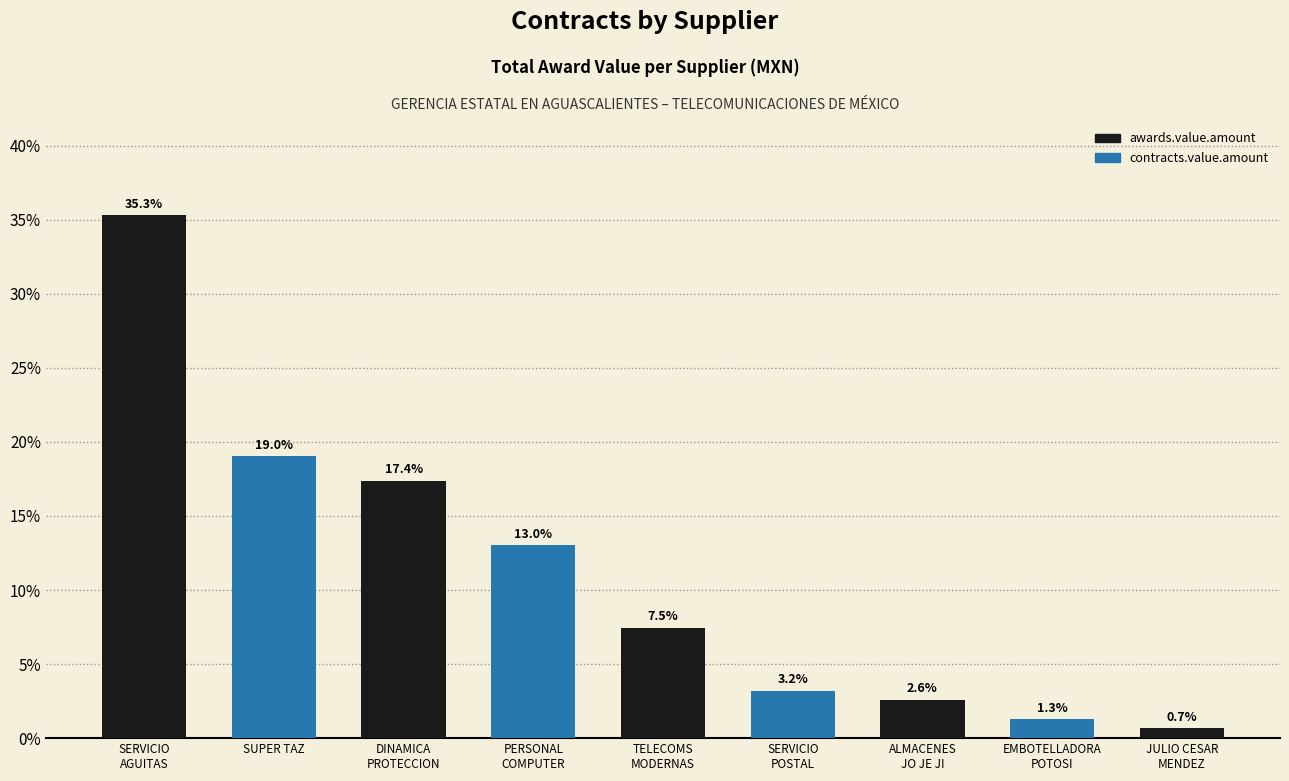

Rank the categories by value from highest to lowest.

SERVICIO
AGUITAS, SUPER TAZ, DINAMICA
PROTECCION, PERSONAL
COMPUTER, TELECOMS
MODERNAS, SERVICIO
POSTAL, ALMACENES
JO JE JI, EMBOTELLADORA
POTOSI, JULIO CESAR
MENDEZ